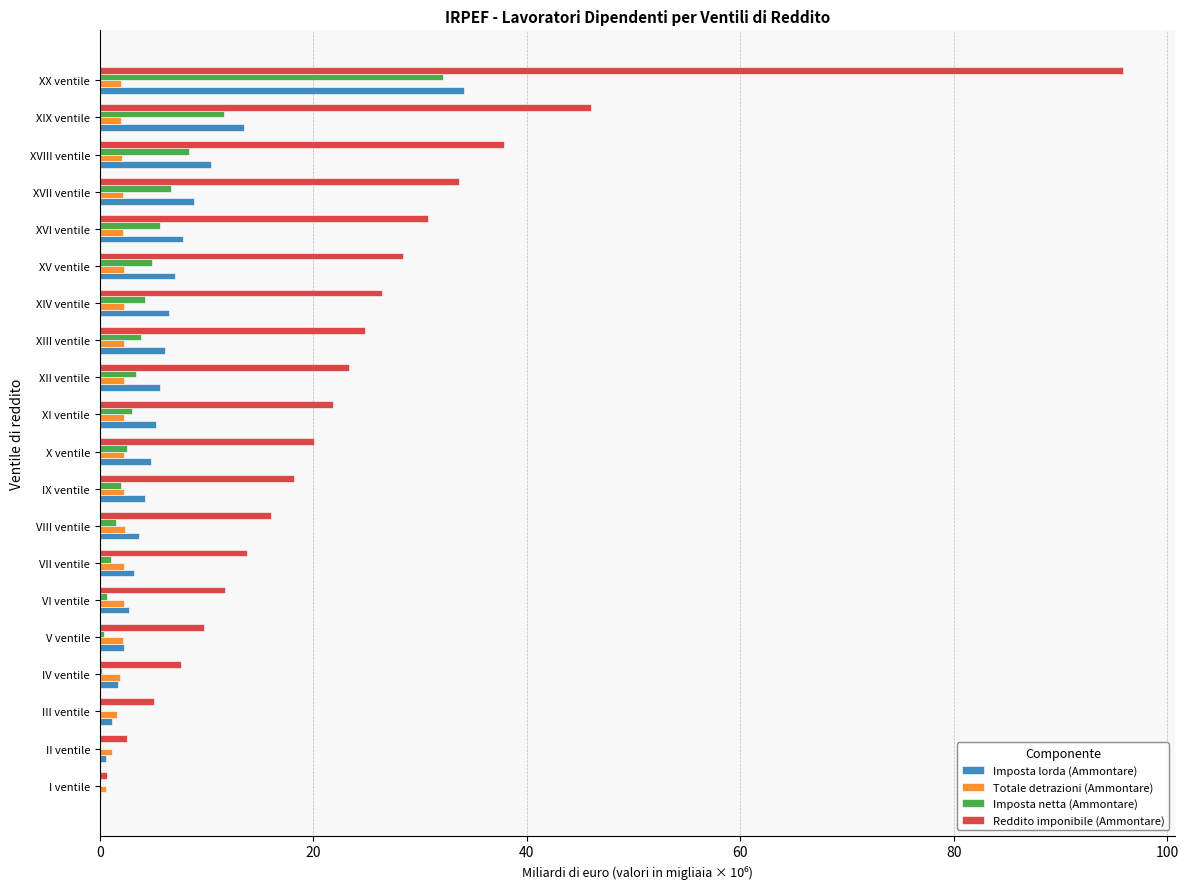

Which series has the largest total across all categories?

Reddito imponibile (Ammontare)